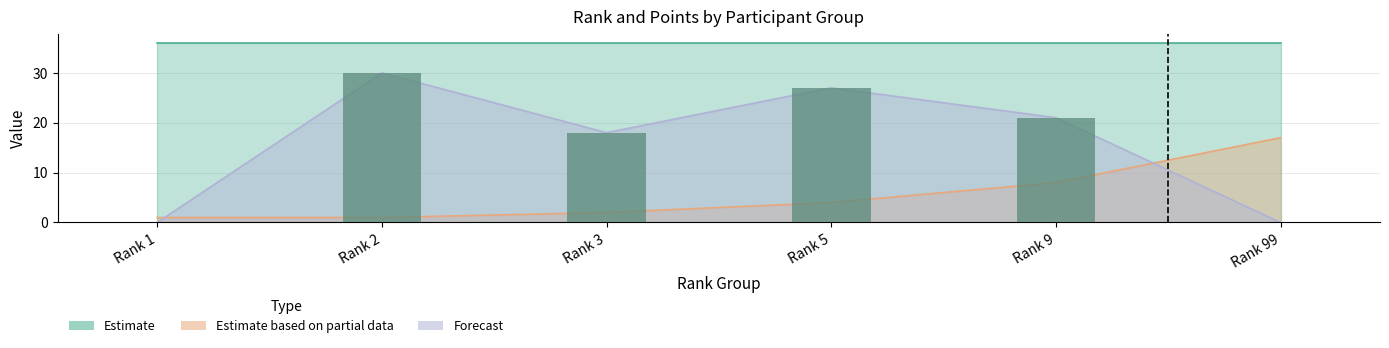

How many data points are less than 21?

3